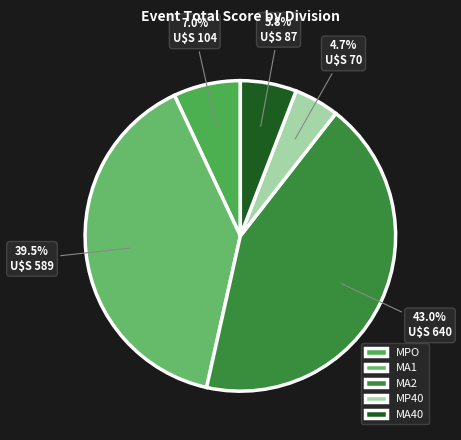

Is MA40 the majority of the pie?

No